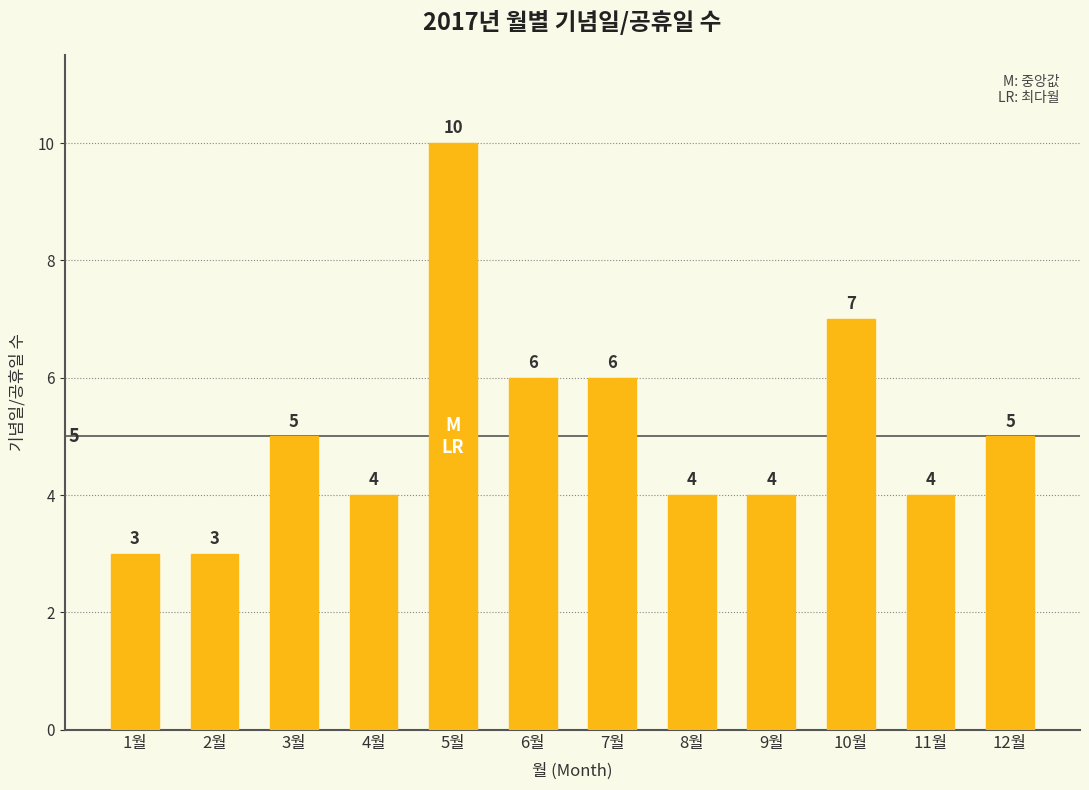

The value at 2월 is 1. True or false?

False